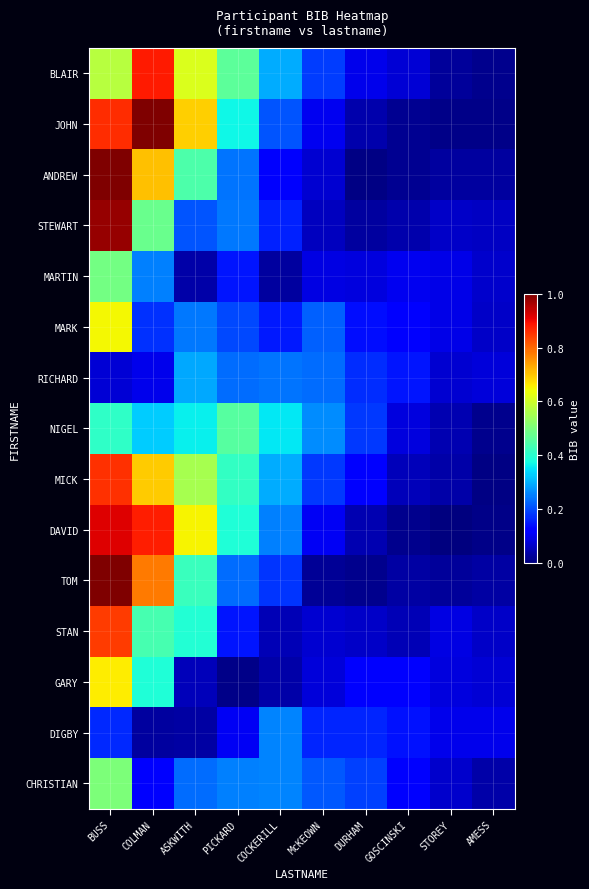

At which category is the sum across all series the highest?

BUSS